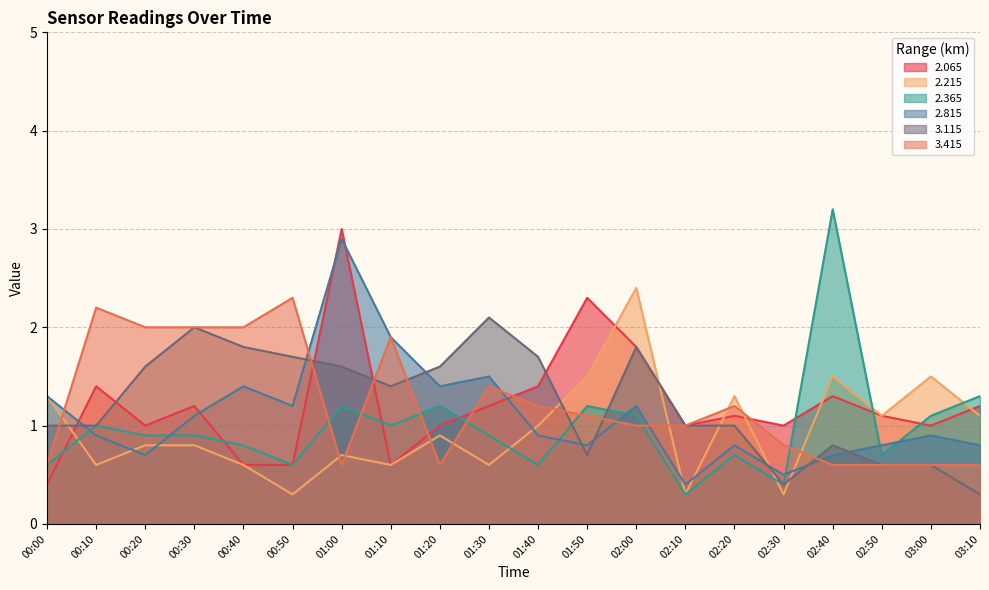

What is the difference between the highest and lowest values at 00:30?

1.2